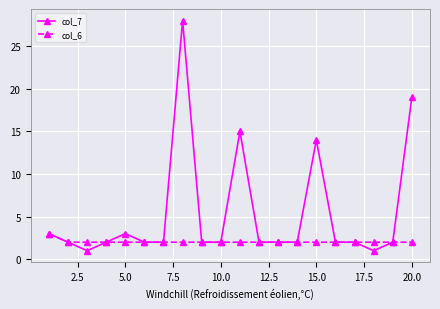

What is the difference between the maximum and minimum values in the col_7 series?

27